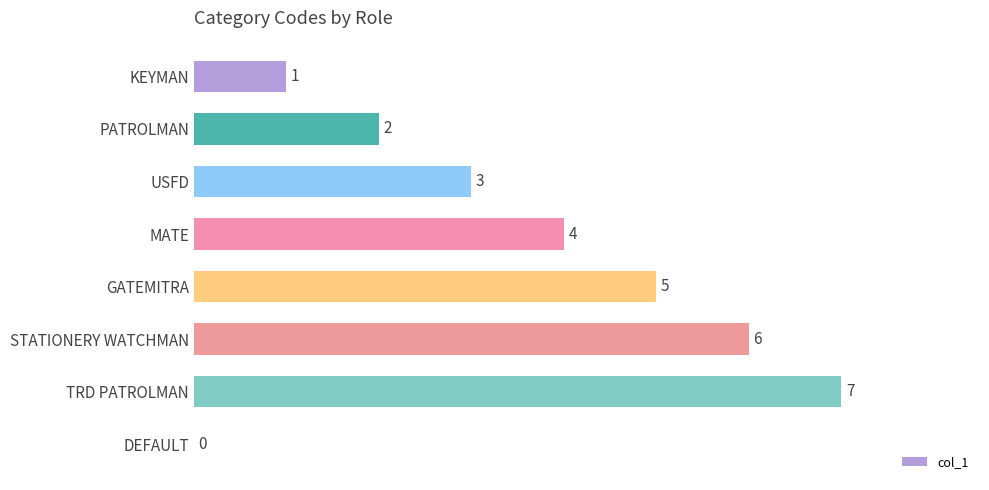

Where is the data nearest to the value 3?

USFD